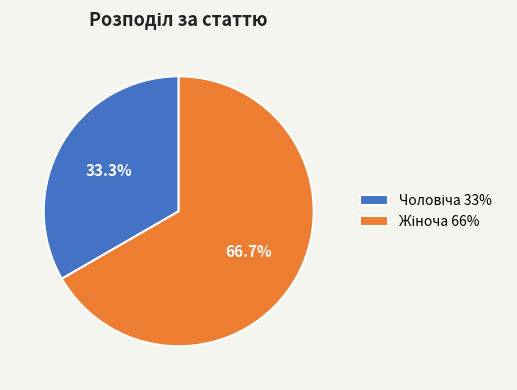

Is there a majority slice in this chart?

Yes